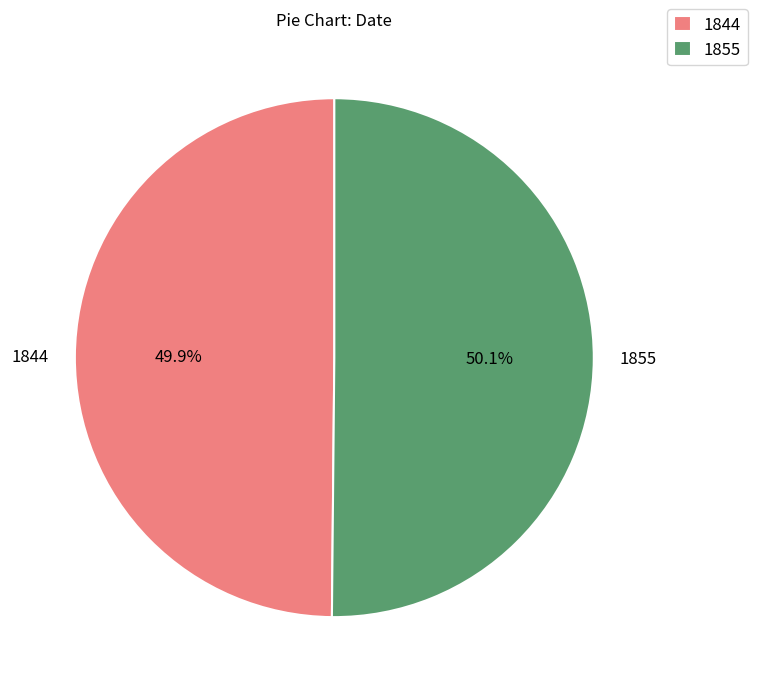

Is there a majority slice in this chart?

Yes